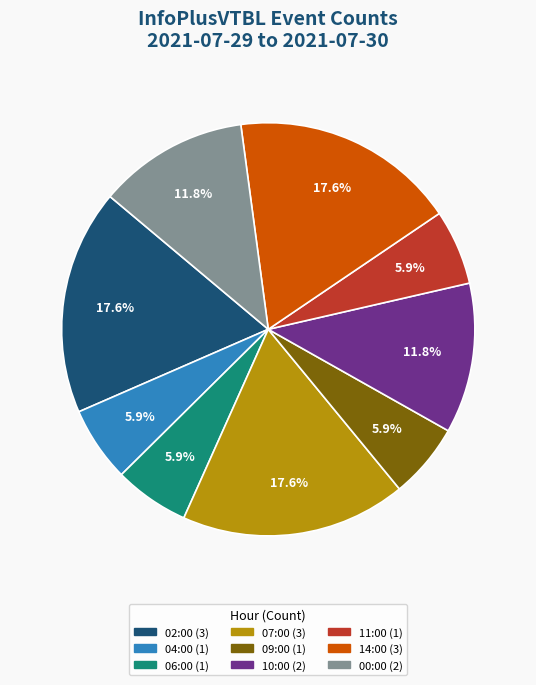

Approximately how many times larger is the value at 09:00 compared to 06:00?

1.0